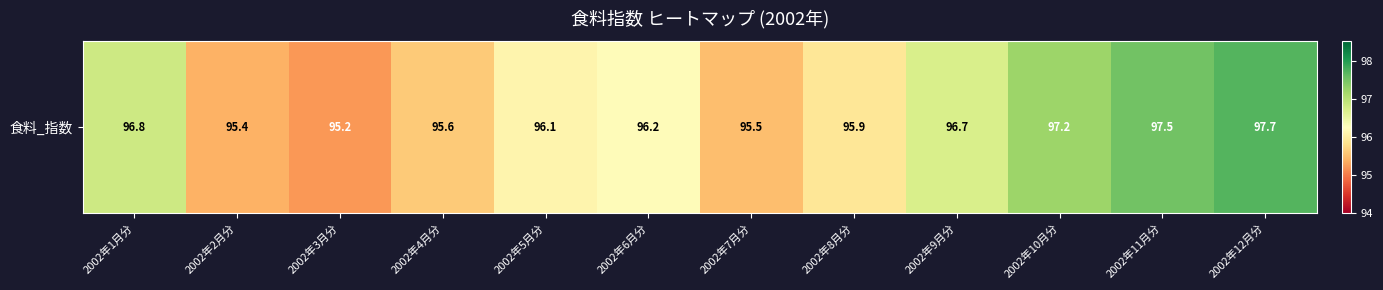

Rank the categories by value from highest to lowest.

2002年12月分, 2002年11月分, 2002年10月分, 2002年1月分, 2002年9月分, 2002年6月分, 2002年5月分, 2002年8月分, 2002年4月分, 2002年7月分, 2002年2月分, 2002年3月分